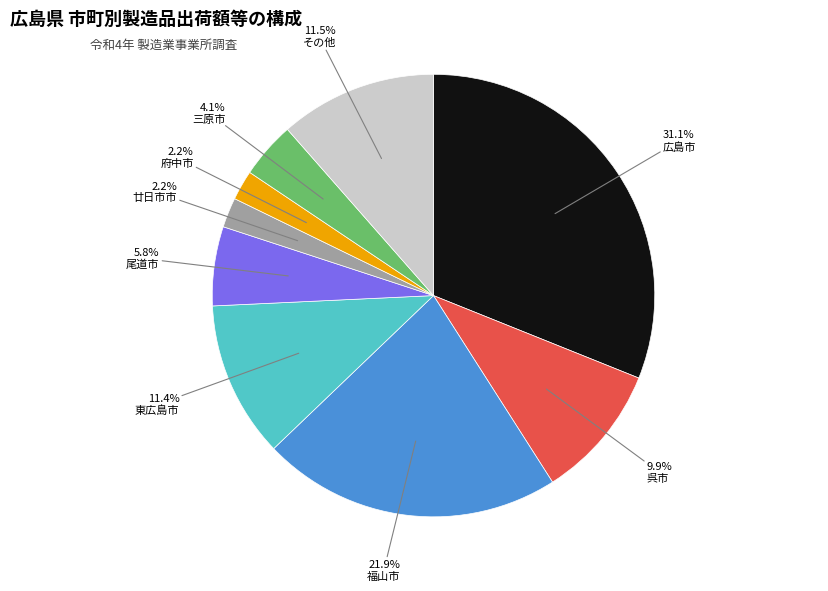

Is その他 the majority of the pie?

No